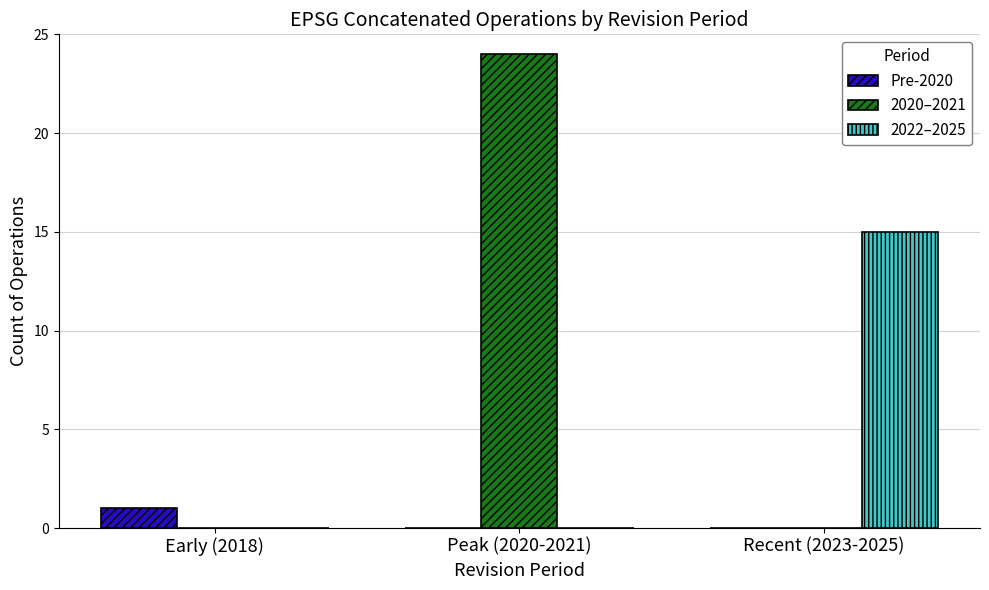

What is the maximum value shown in the chart?

24